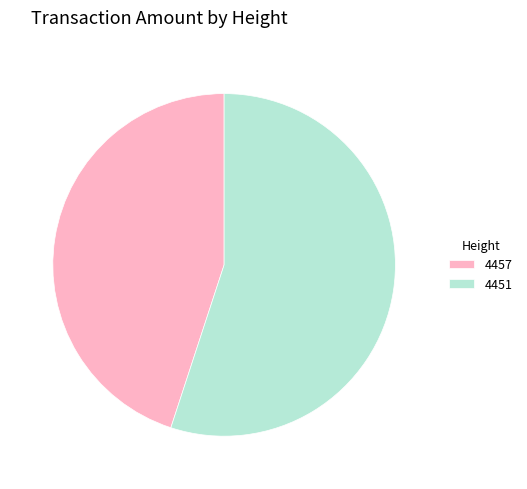

Do 4457 and 4451 together represent more than half of the pie?

Yes